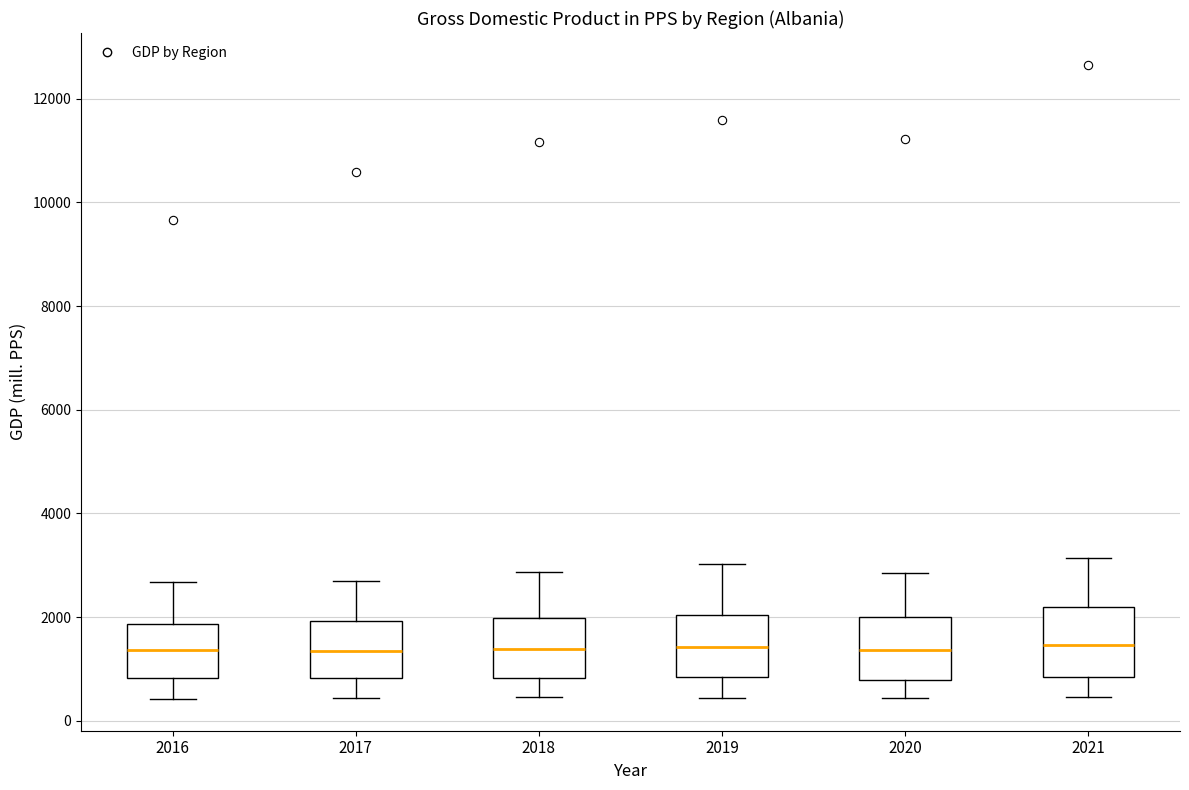

Where does the upper whisker of the box at x = 2021 end on the y-axis? The values are not printed on the chart, so give them approximately, as read against the axis.

3200